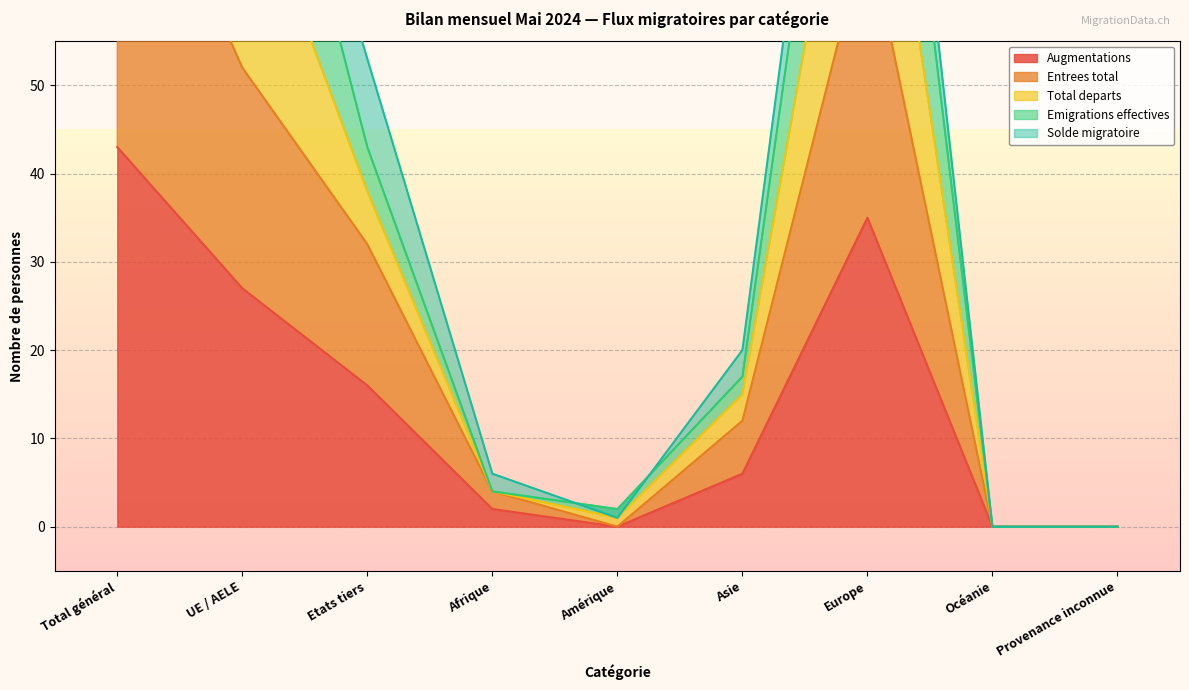

Which series has the largest range (max minus min)?

Total_departs